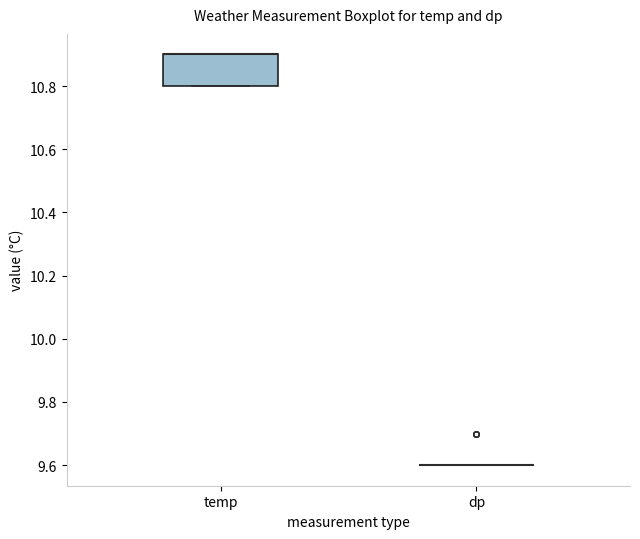

Where is the upper edge of the box for temp on the y-axis? The values are not printed on the chart, so give them approximately, as read against the axis.

10.9